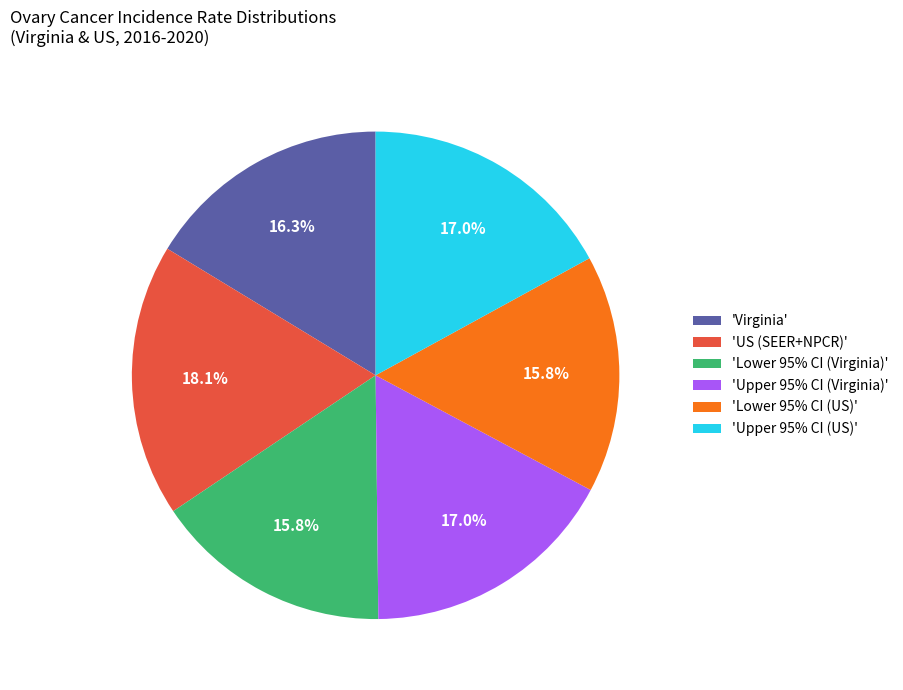

What is the largest slice in the pie chart?

'US (SEER+NPCR)'